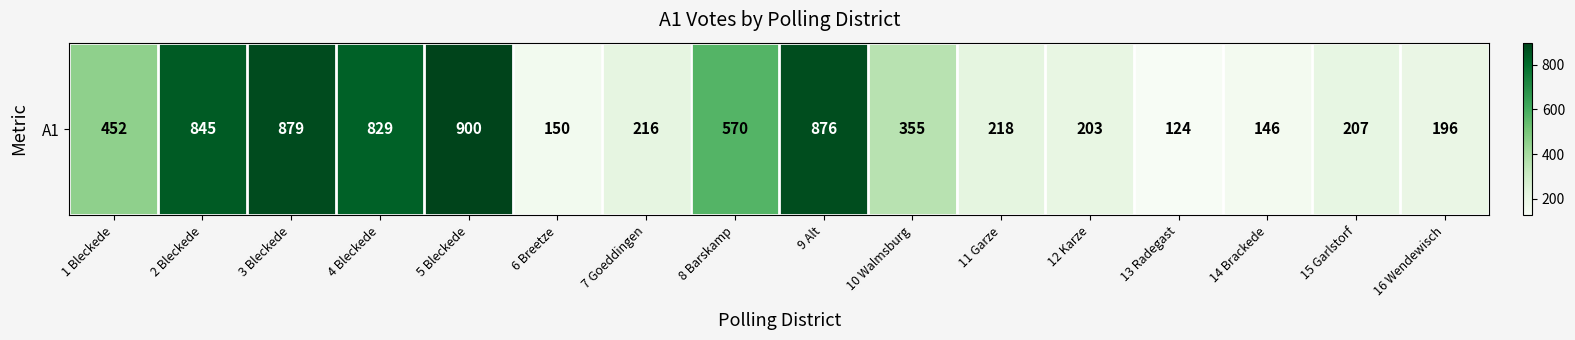

The chart shows a value of 1559 at 3 Bleckede. True or false?

False